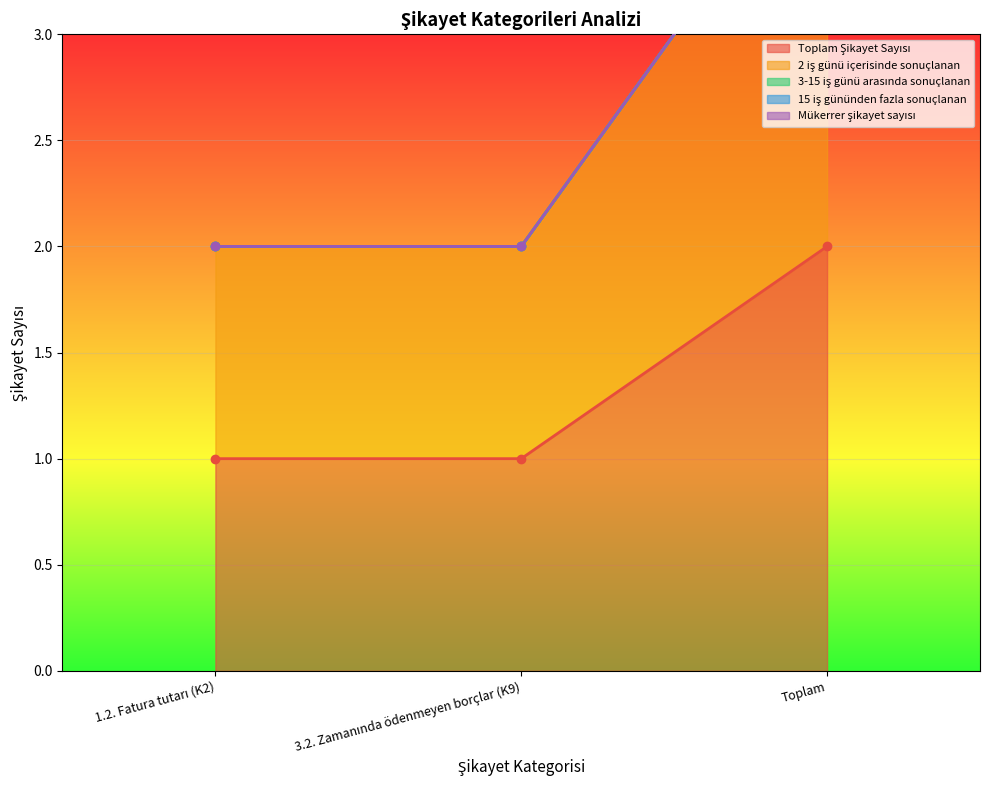

The Toplam Şikayet Sayısı series shows 1 at 1.2. Fatura tutarı (K2). True or false?

True